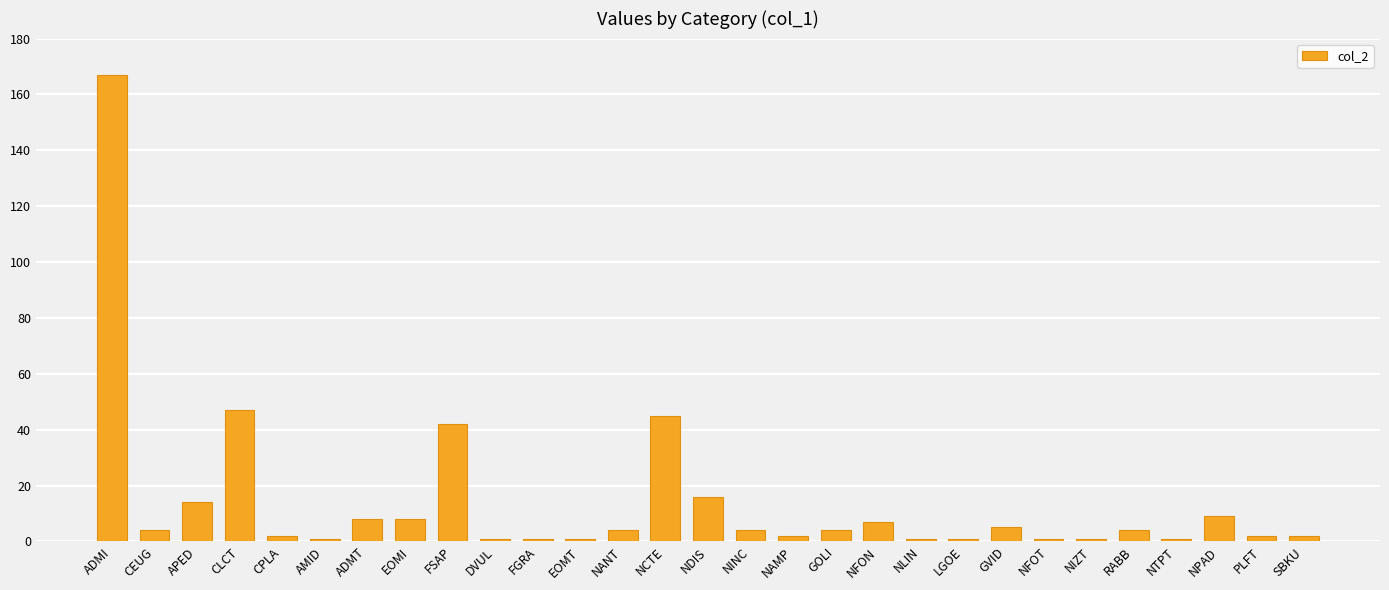

How many categories are shown in the chart?

29